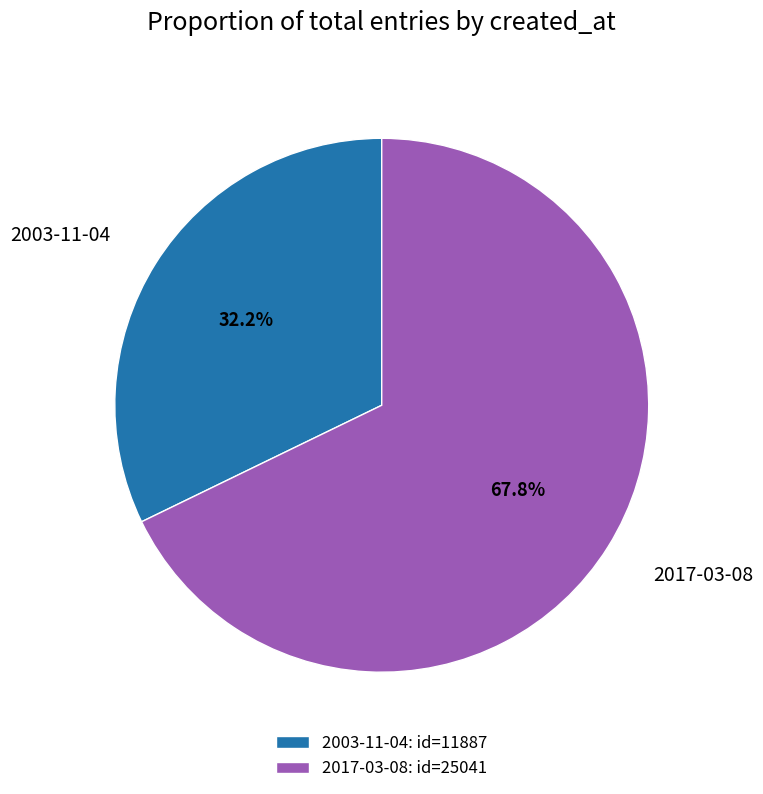

Count the number of slices in the pie.

2